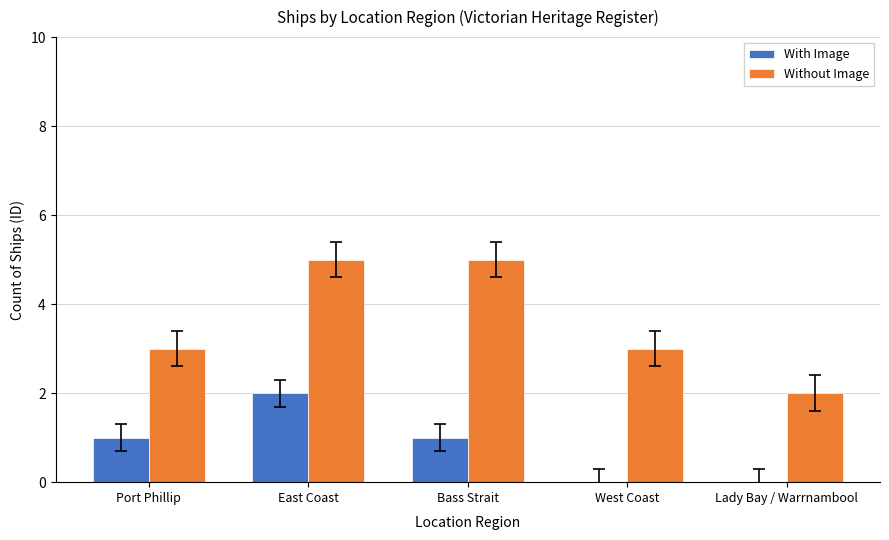

At which category is the sum across all series the highest?

East Coast